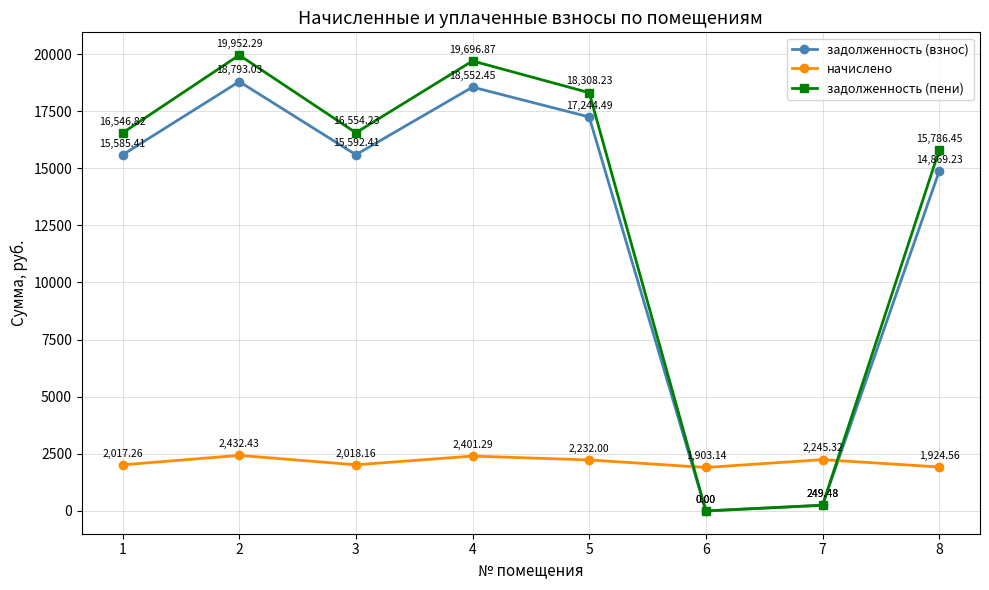

Where is начислено nearest to the value 2167?

5